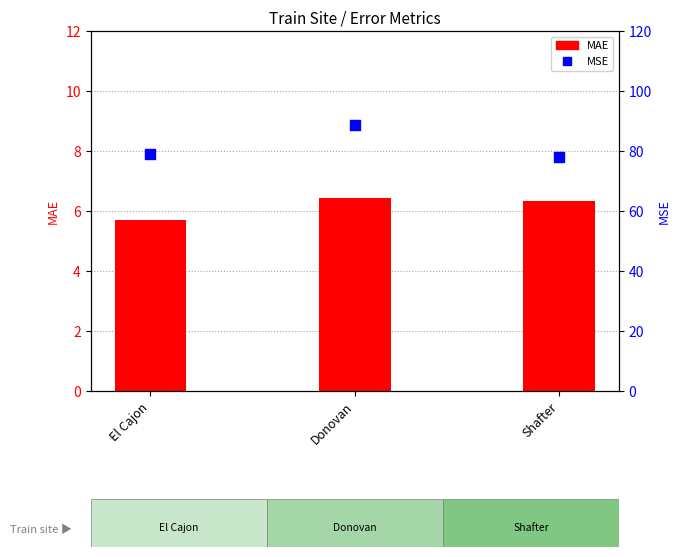

What are all the series names shown in the legend?

MAE, MSE